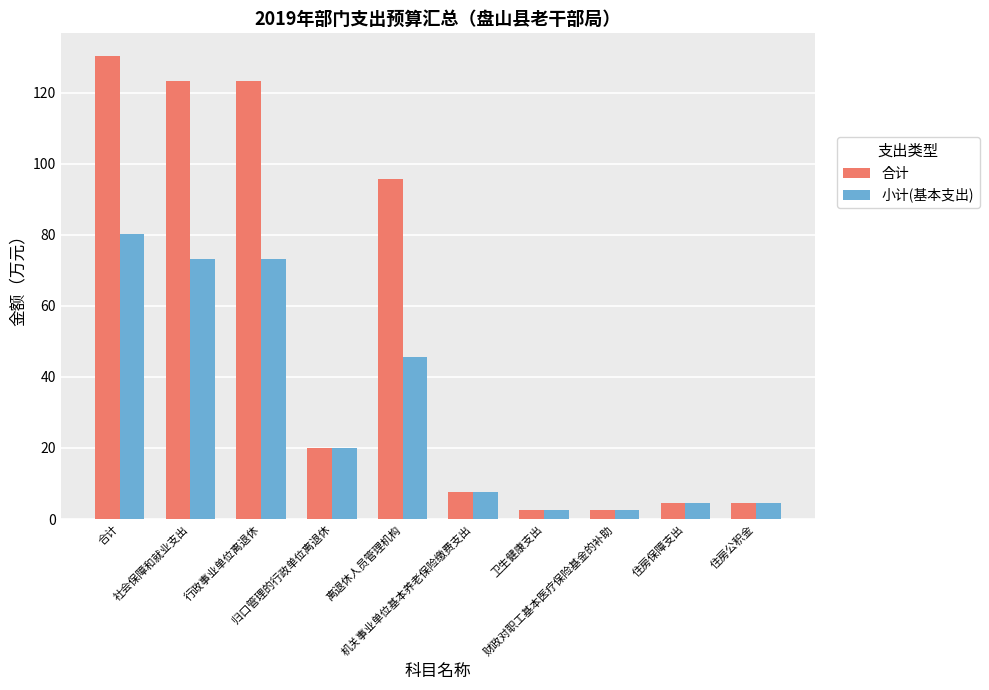

What is the difference between the maximum and minimum values in the 小计(基本支出) series?

77.8